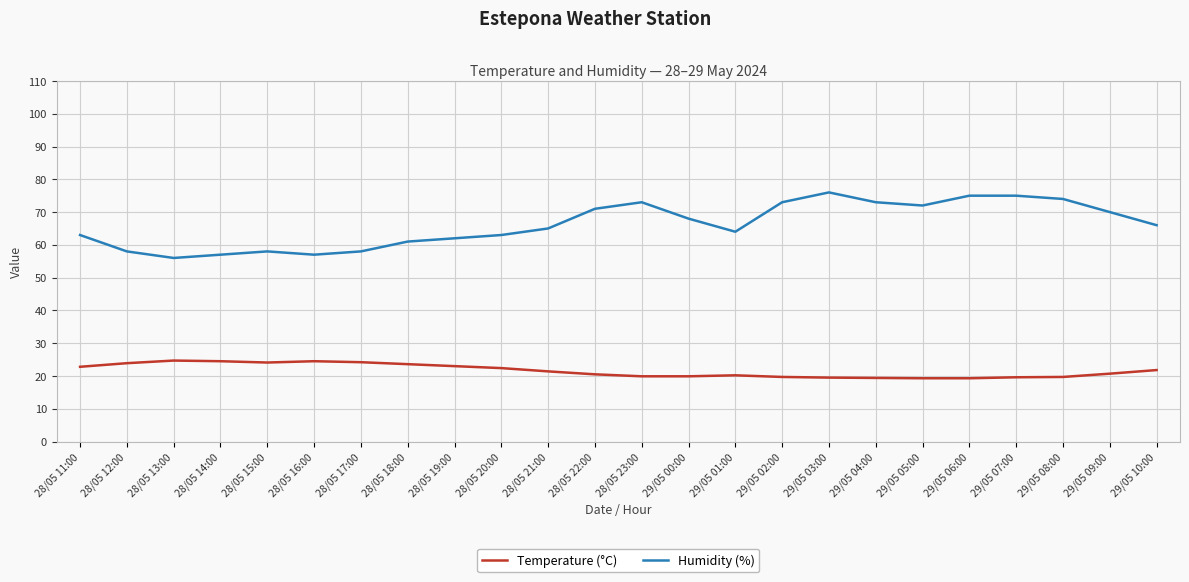

What position from the right is 28/05 15:00?

20